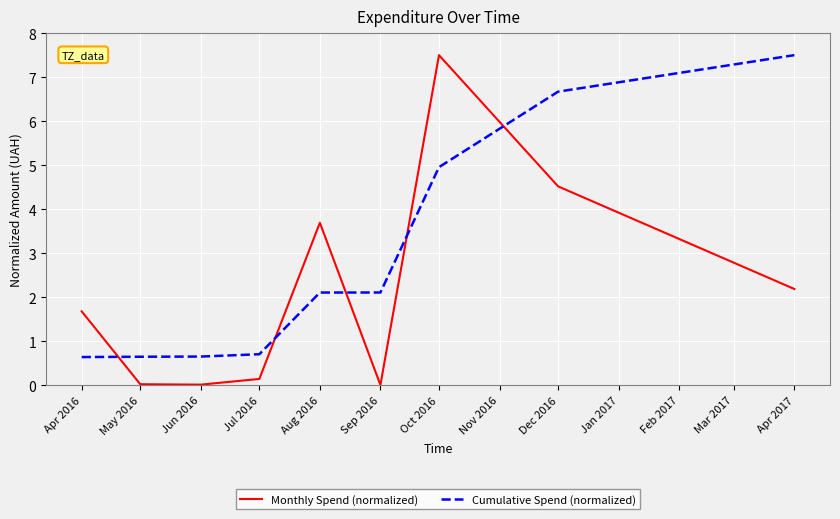

What is the highest value of the Monthly Spend (normalized) series?

7.5